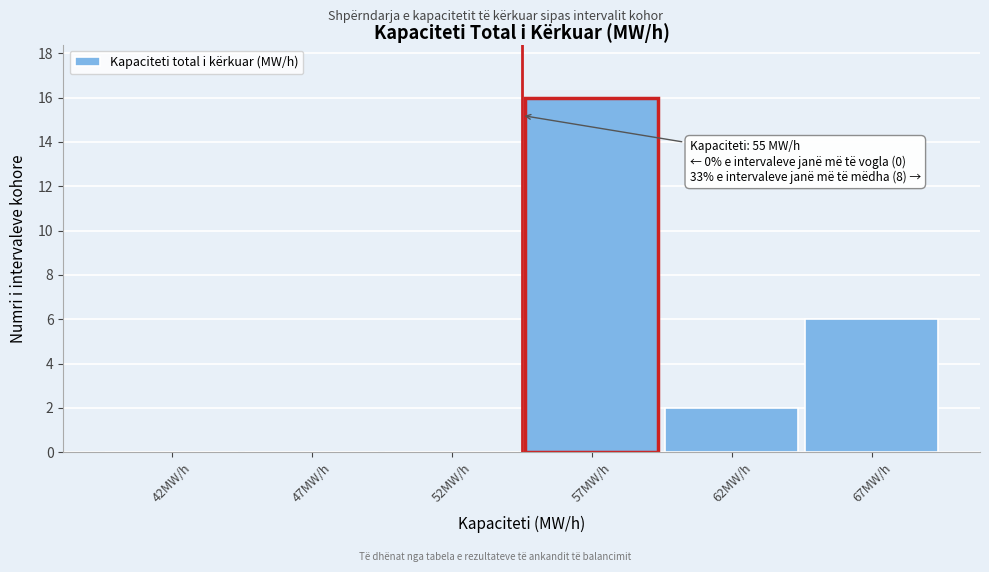

Reading right to left, extract all data points from this chart.

67MW/h=6	62MW/h=2	57MW/h=16	52MW/h=0	47MW/h=0	42MW/h=0